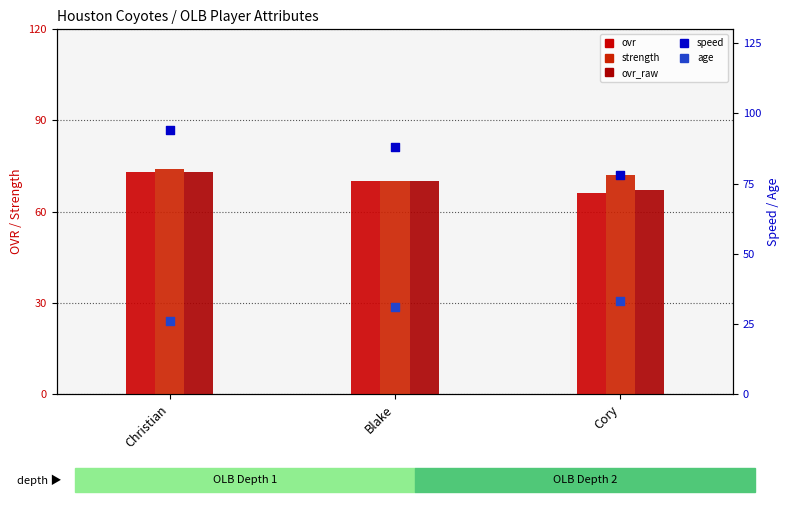

Is the value of strength at Blake greater than the value of speed at Christian?

No